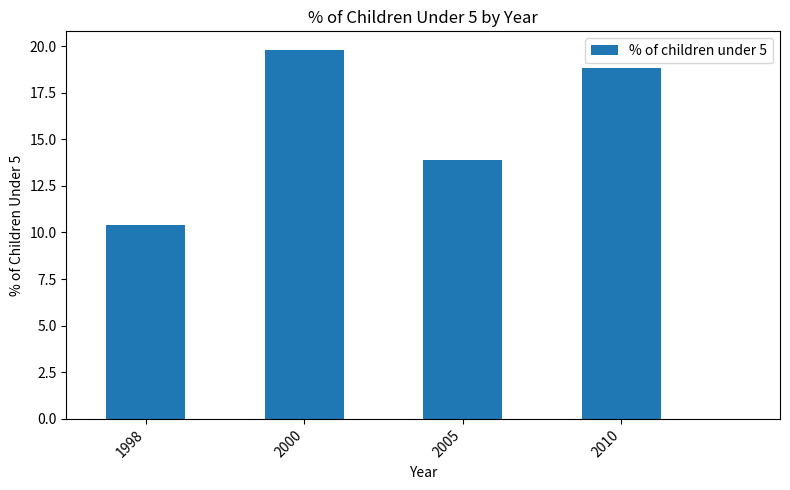

Which category has the lowest value across all series?

1998